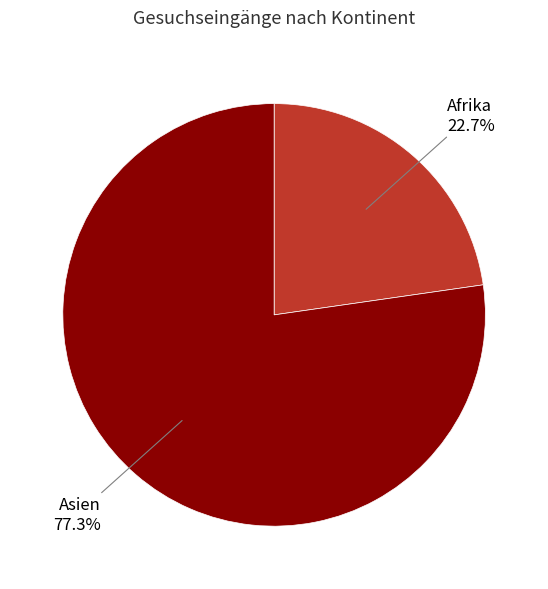

Is there a majority slice in this chart?

Yes